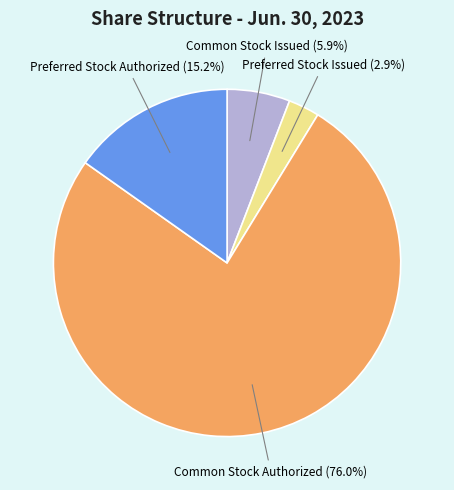

Which slice is the smallest?

Preferred Stock Issued